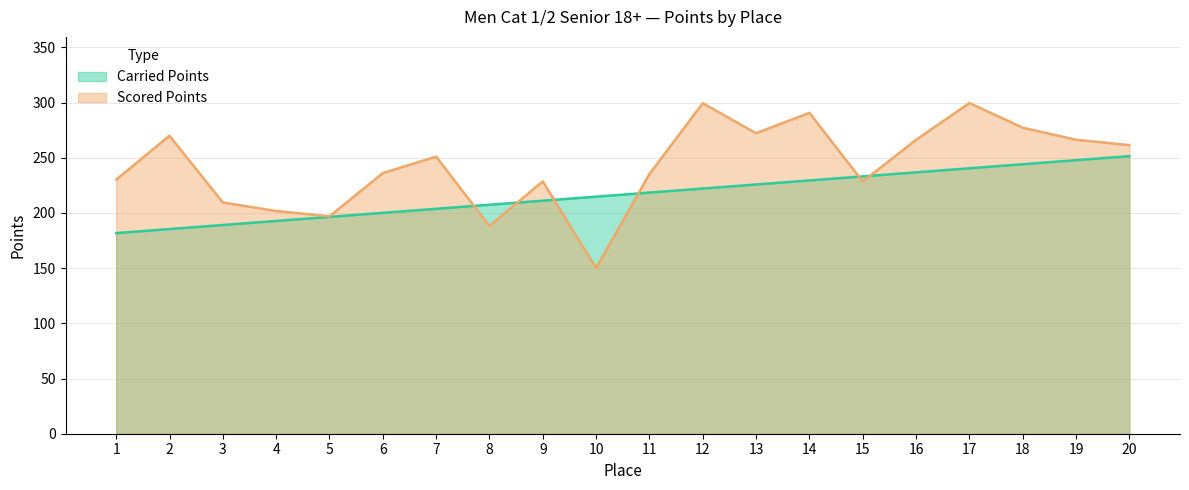

What is the approximate value of Scored Points at 7?

250.9